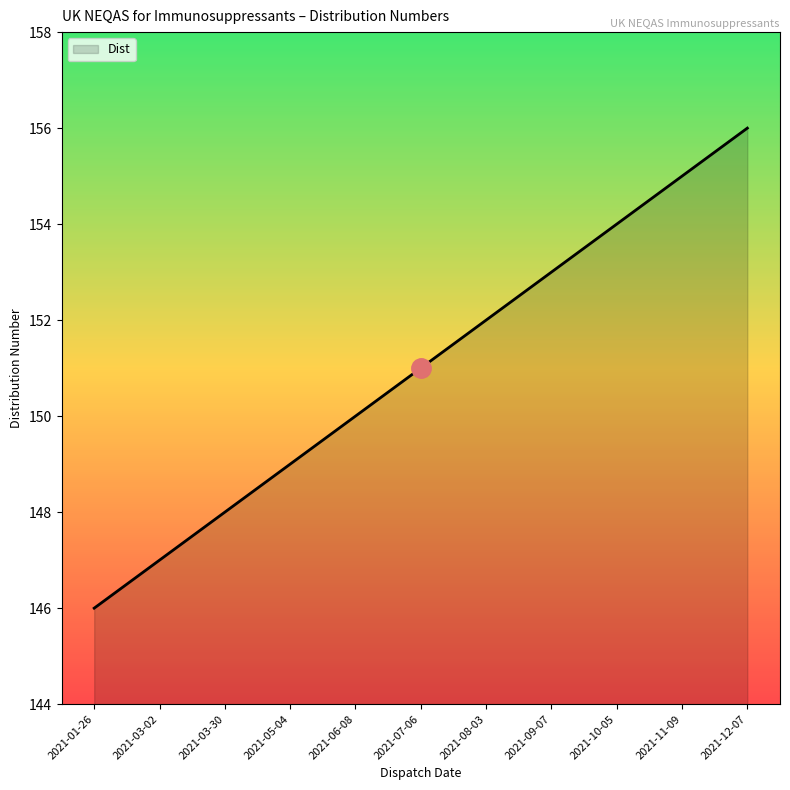

Rank the categories by value from lowest to highest.

2021-01-26, 2021-03-02, 2021-03-30, 2021-05-04, 2021-06-08, 2021-07-06, 2021-08-03, 2021-09-07, 2021-10-05, 2021-11-09, 2021-12-07